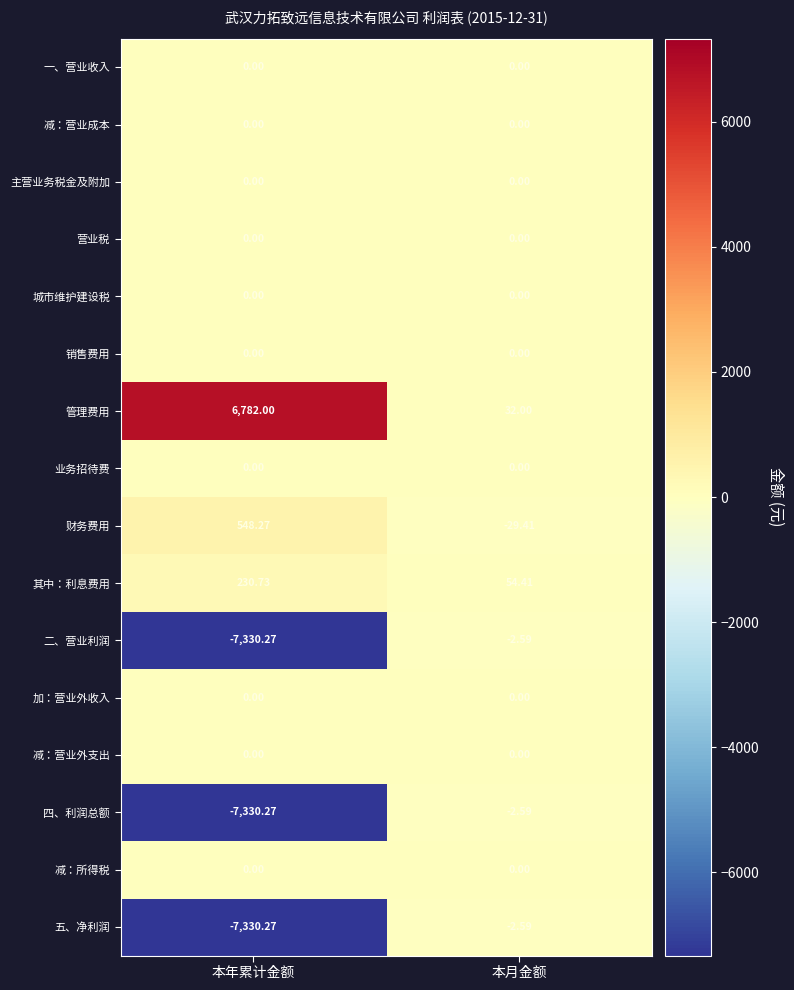

List the labels in order of 五、净利润 value, largest first.

本月金额, 本年累计金额